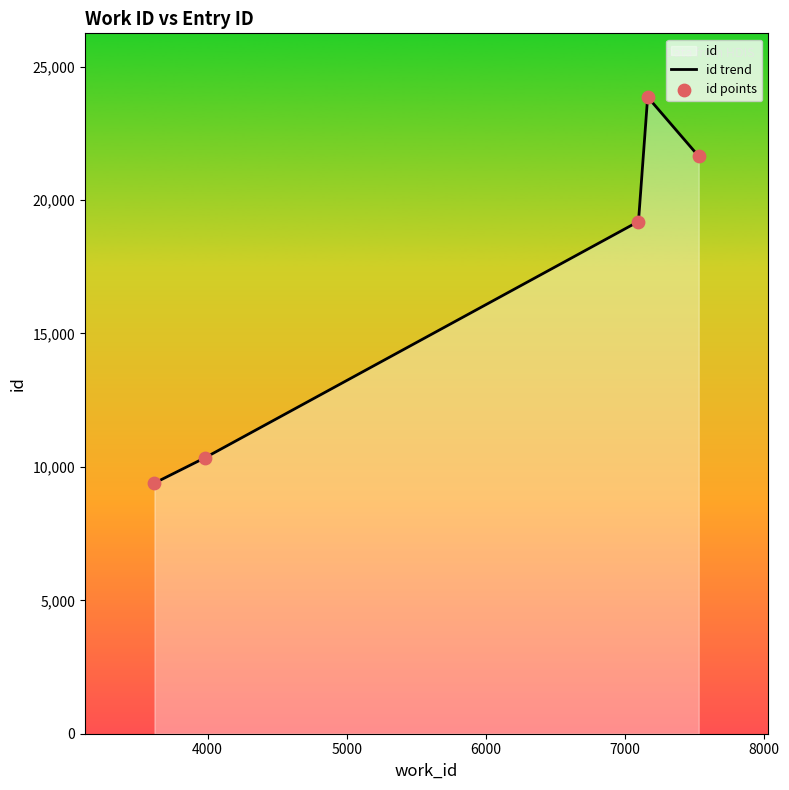

Which series contains the highest Y value?

id trend